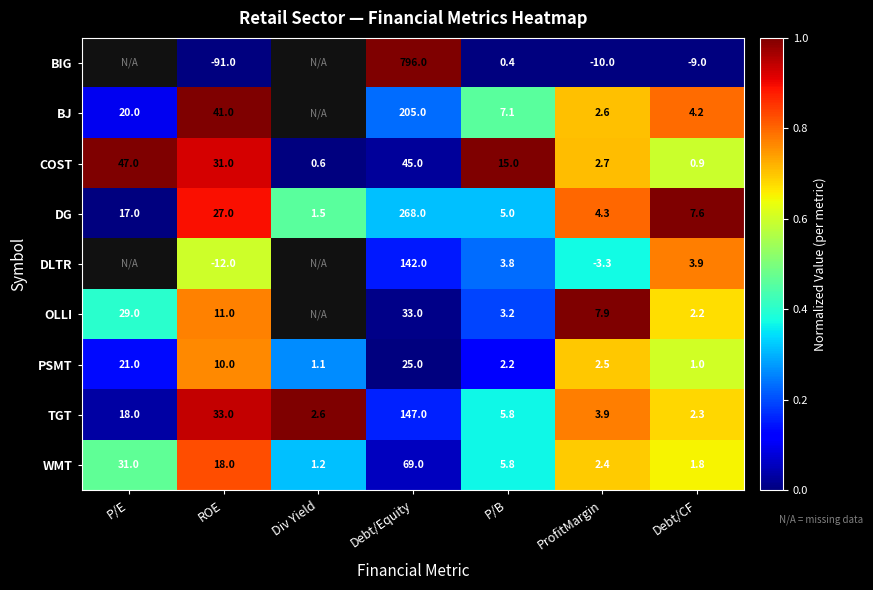

Is the value of TGT at ROE greater than the value of DG at P/B?

Yes